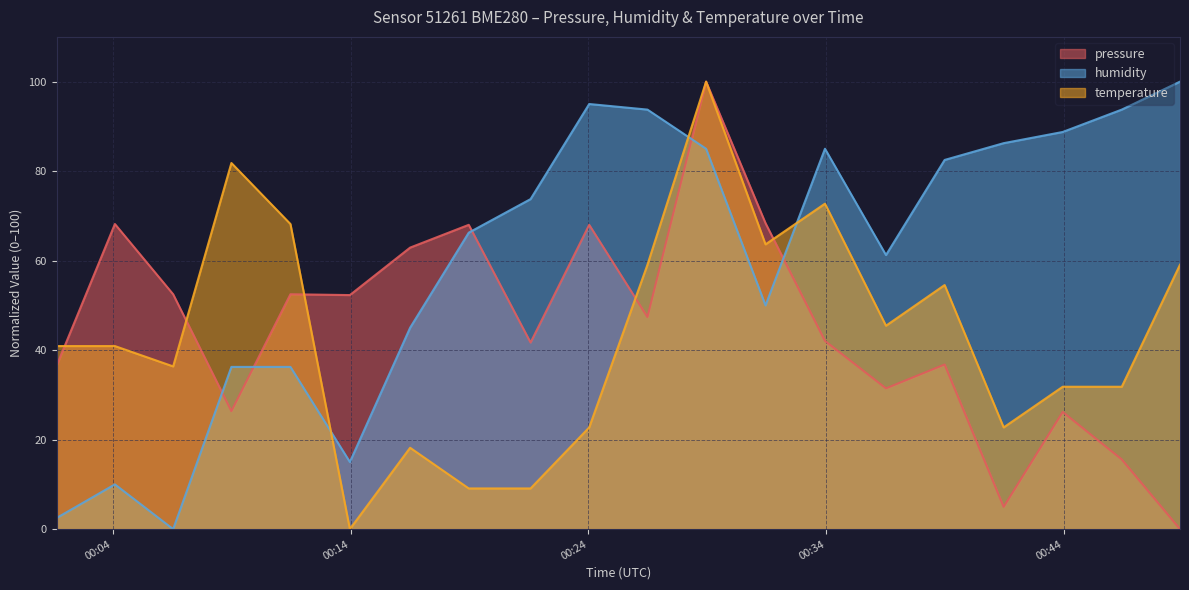

What position from the right is 2023-03-01T00:24:02?

11